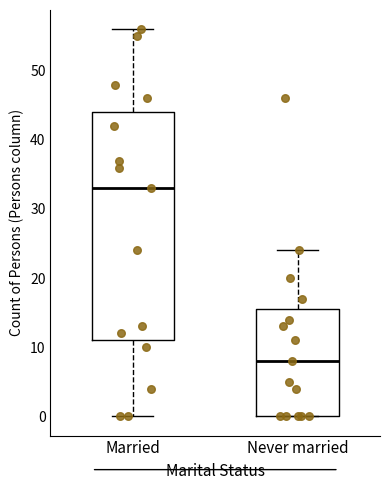

Which box has the highest median line?

Married